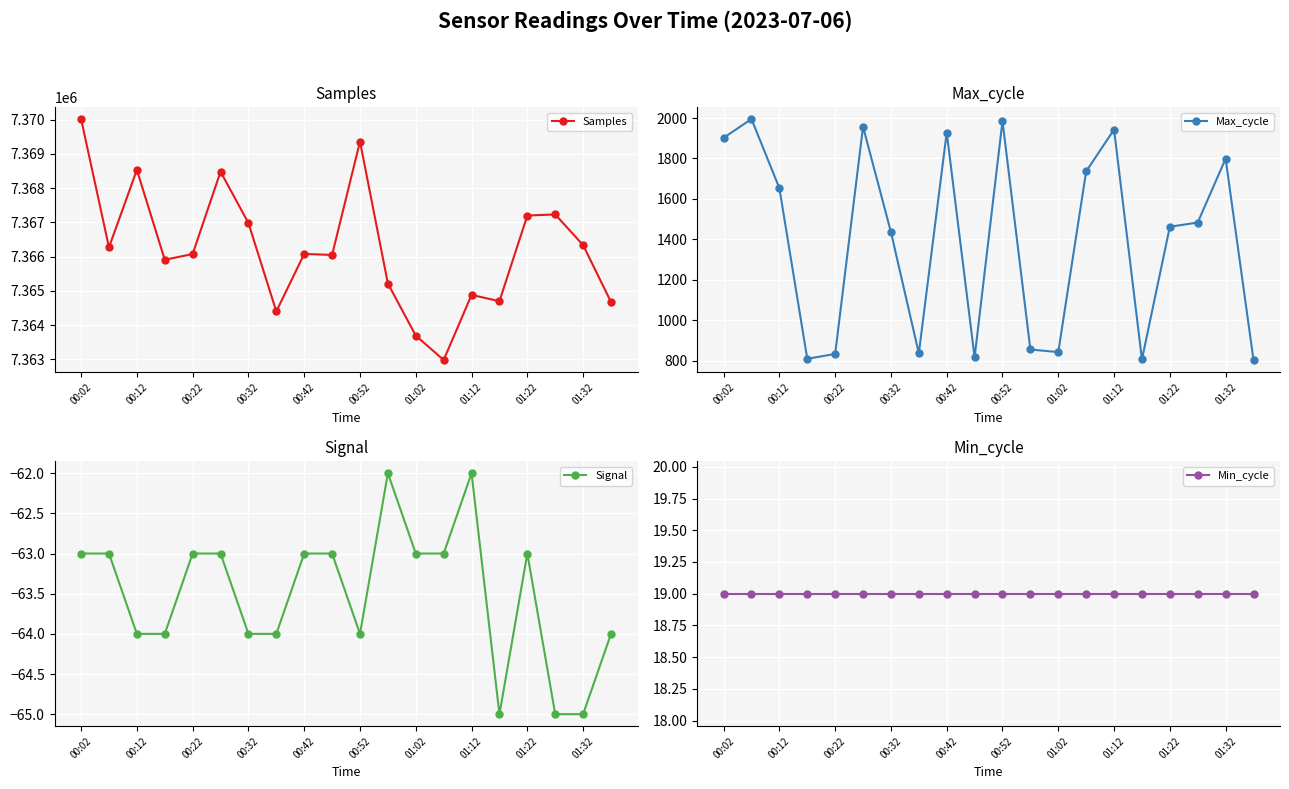

True or false: Samples and Min_cycle intersect in this chart.

False